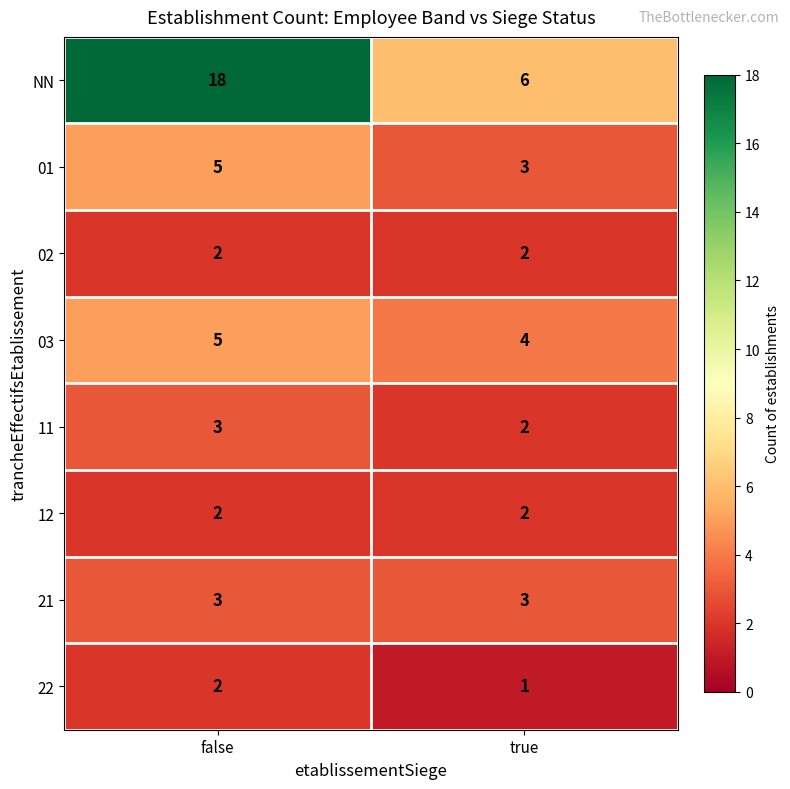

Reading left to right, what are all the values shown in this chart?

NN: 18	6
01: 5	3
02: 2	2
03: 5	4
11: 3	2
12: 2	2
21: 3	3
22: 2	1